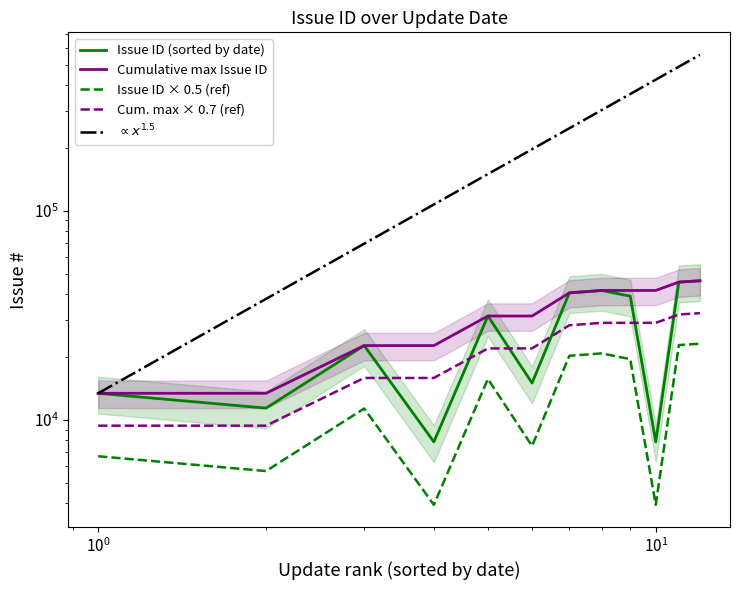

What are all the series names shown in the legend?

Issue ID (sorted by date), Cumulative max Issue ID, Issue ID × 0.5 (ref), Cum. max × 0.7 (ref), $\propto x^{1.5}$